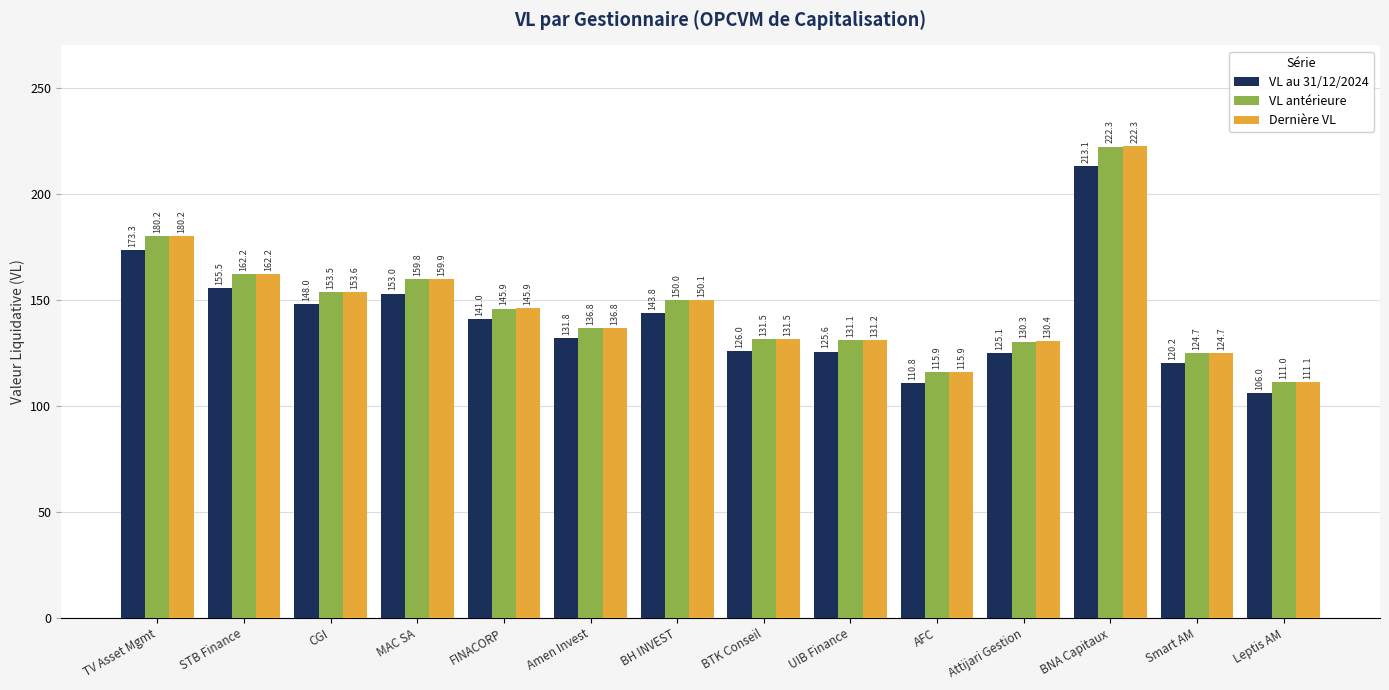

What is the label of the 9th bar from the left?

UIB Finance